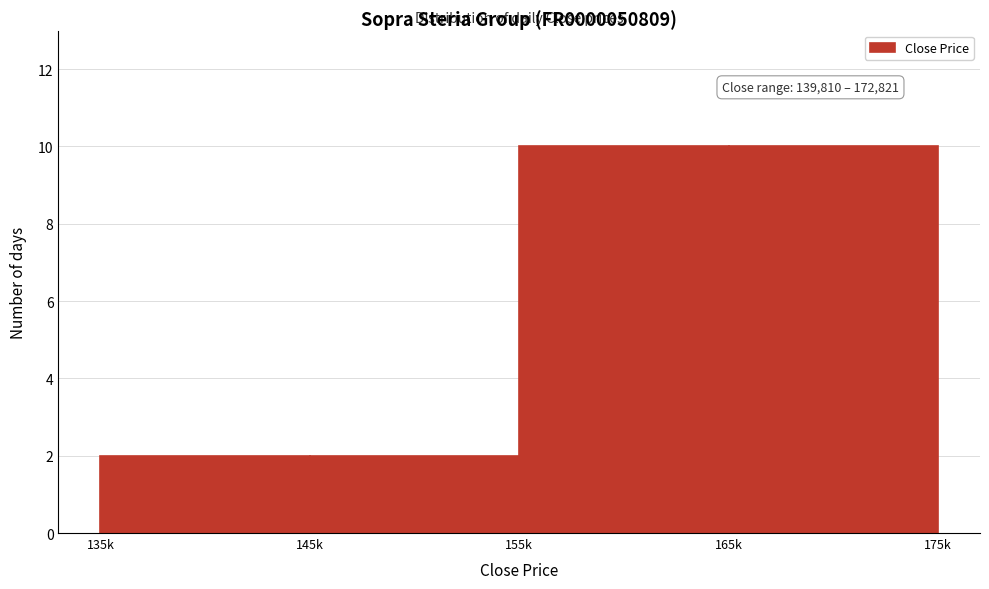

Reading left to right, what are all the values shown in this chart?

135k=2	145k=2	155k=10	165k=10